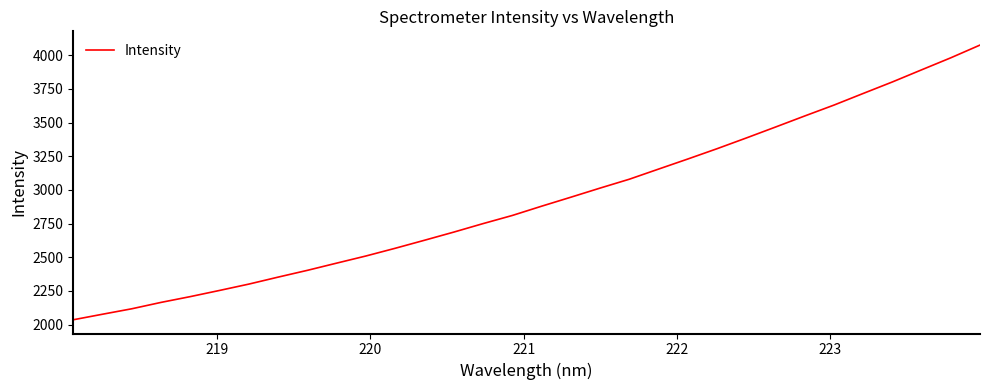

What is the maximum value shown in the chart?

4075.8